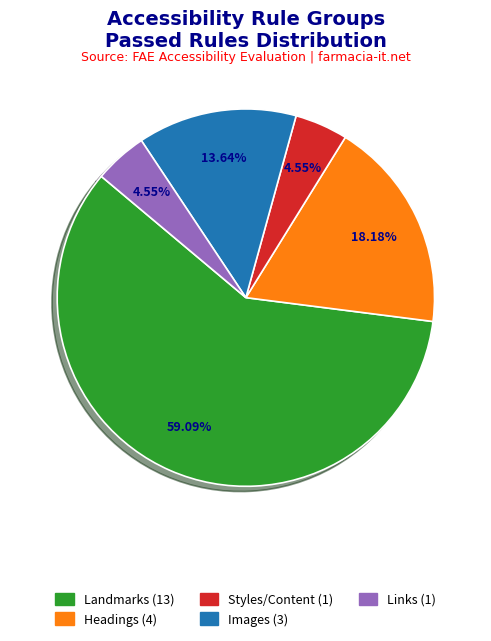

Is there any slice that represents more than half of the pie?

Yes